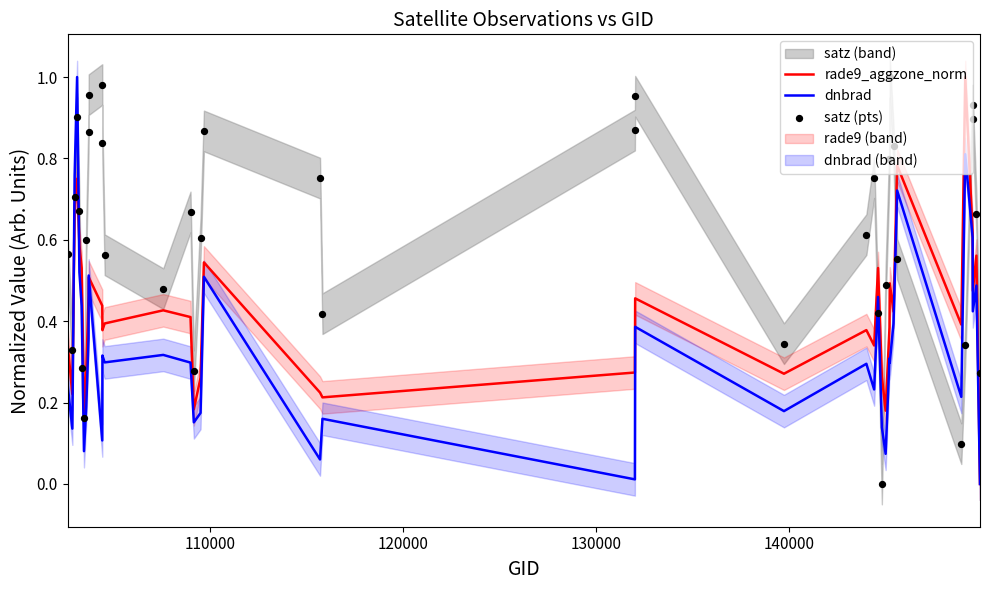

What is the highest value of the dnbrad series?

1.0